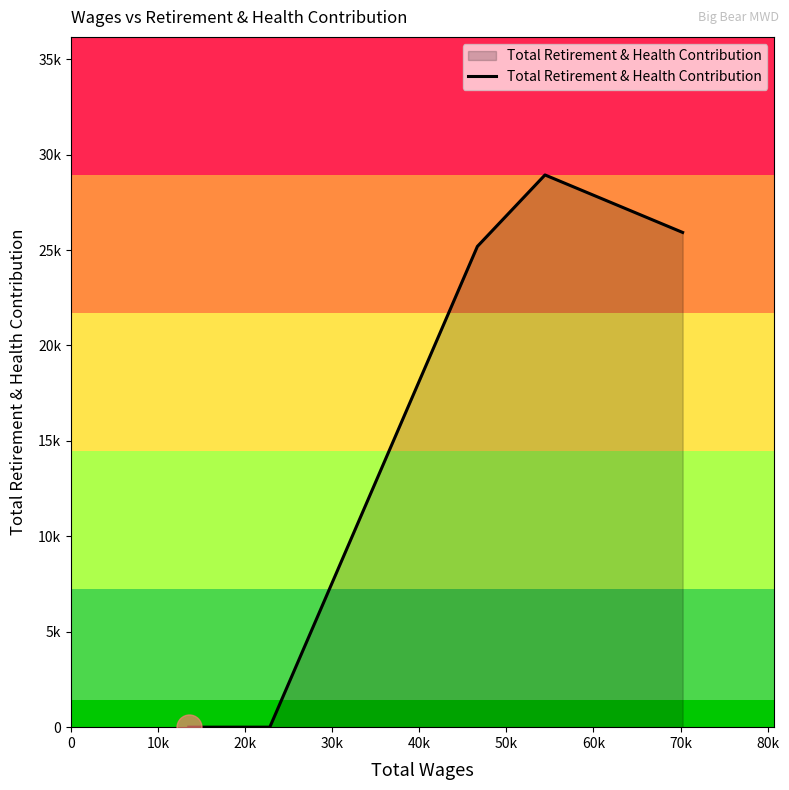

Does the chart have visible grid lines?

No